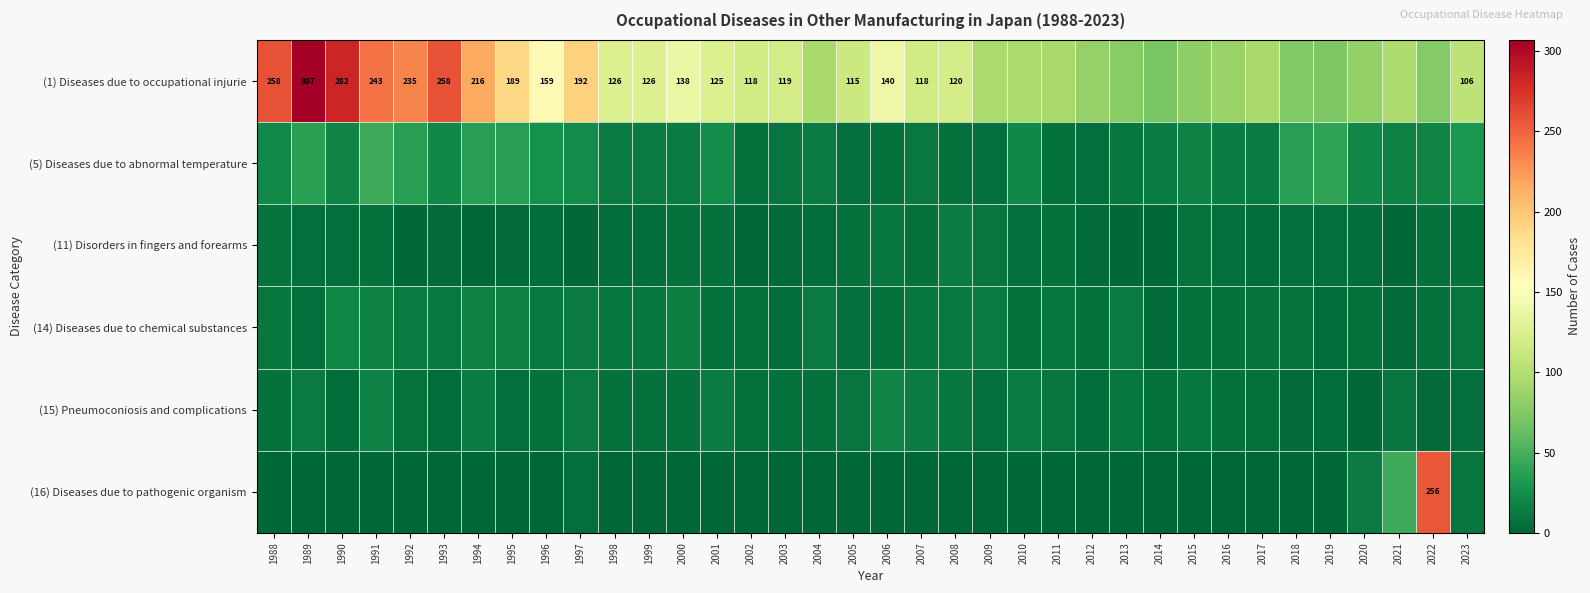

Is it true that (1) Diseases due to occupational injurie equals 282 at 1990?

True